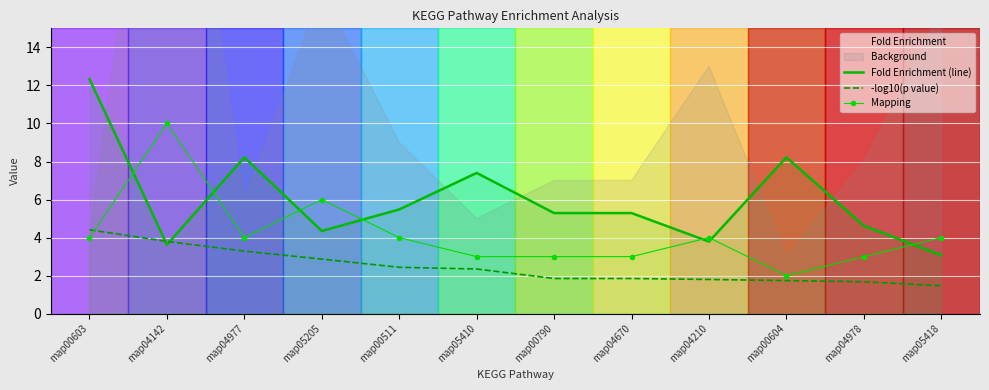

What is the minimum value for -log10(p value)?

1.5